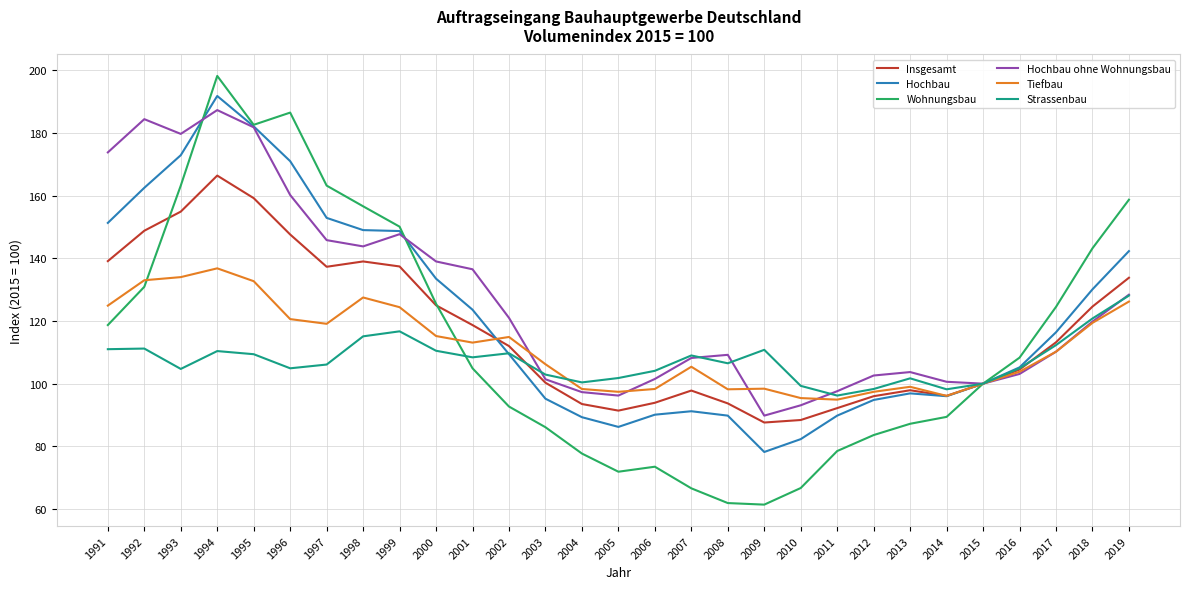

Is the value of Hochbau at 2011 greater than the value of Insgesamt at 2016?

No